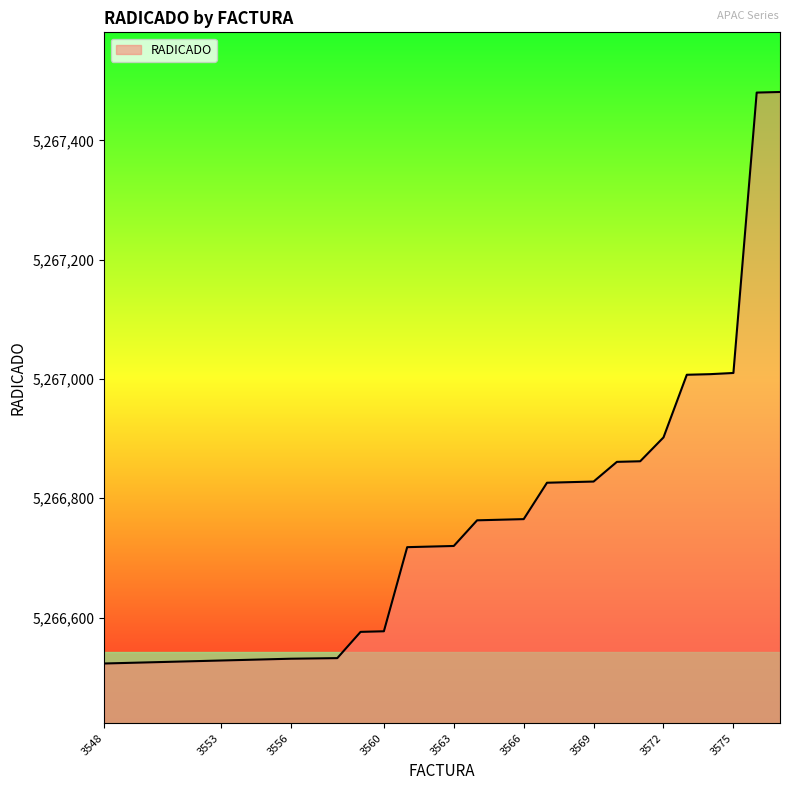

What is the greatest value displayed?

5267481